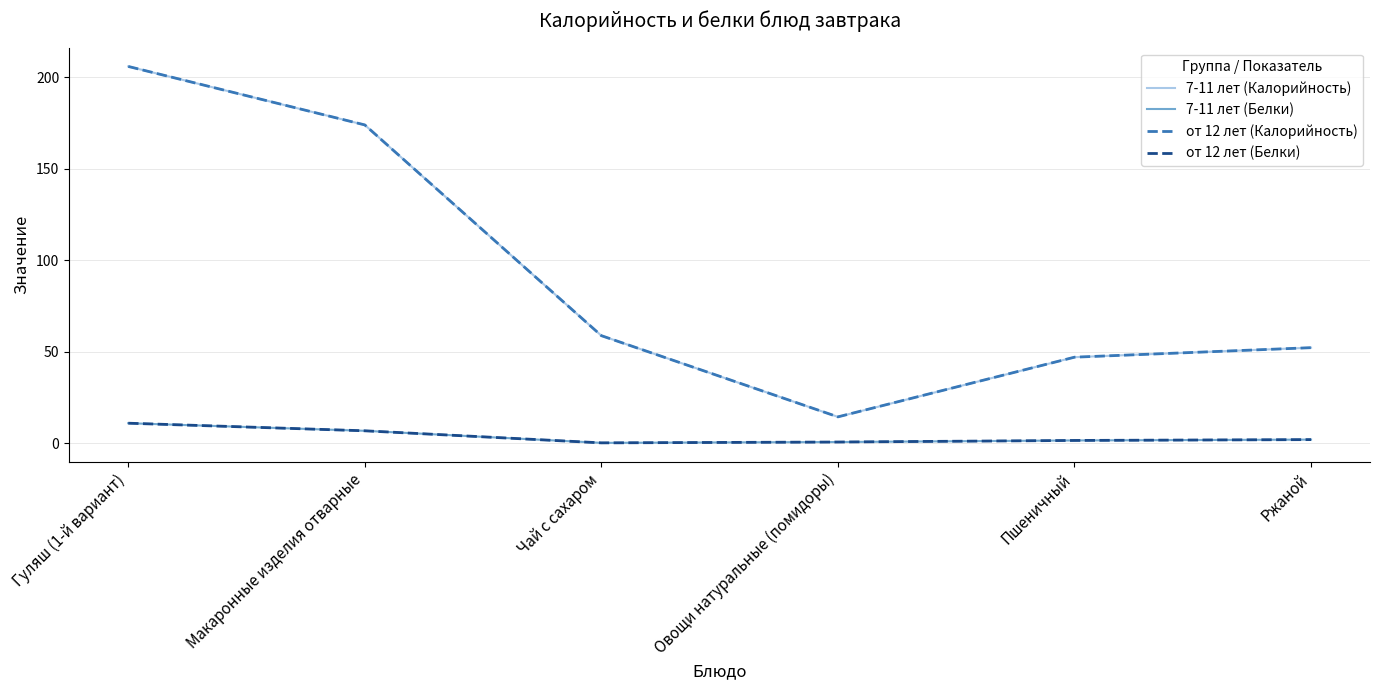

Which label corresponds to the smallest value in the chart?

Чай с сахаром